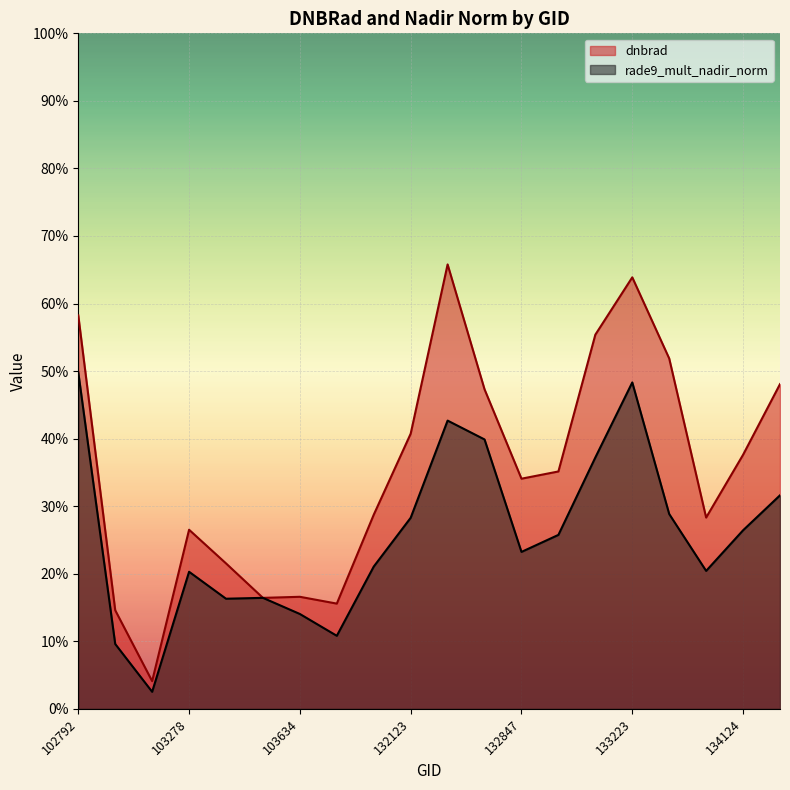

Reading right to left, extract all data points from this chart.

dnbrad: 134138=0.5	134124=0.4	133404=0.3	133392=0.5	133223=0.6	133209=0.6	133027=0.4	132847=0.3	132669=0.5	132296=0.7	132123=0.4	104346=0.3	103752=0.2	103634=0.2	103515=0.2	103396=0.2	103278=0.3	103270=0.0	103160=0.1	102792=0.6
rade9_mult_nadir_norm: 134138=0.3	134124=0.3	133404=0.2	133392=0.3	133223=0.5	133209=0.4	133027=0.3	132847=0.2	132669=0.4	132296=0.4	132123=0.3	104346=0.2	103752=0.1	103634=0.1	103515=0.2	103396=0.2	103278=0.2	103270=0.0	103160=0.1	102792=0.5